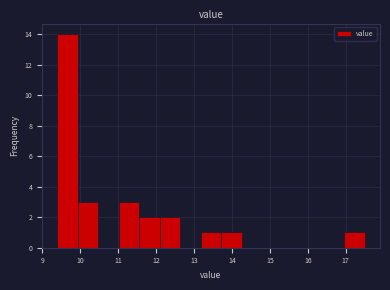

How tall is the bar that spans 12.10 to 12.64 on the x-axis? Neither the bar edges nor the heights are printed on the chart, so give them approximately, as read against the axes.

2